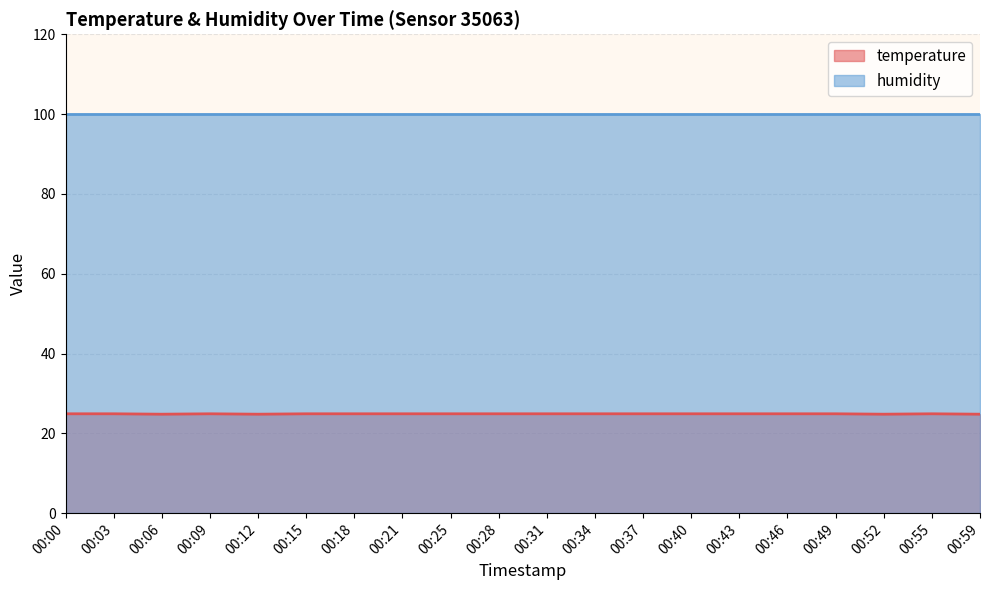

Where is the data nearest to the value 24?

00:06